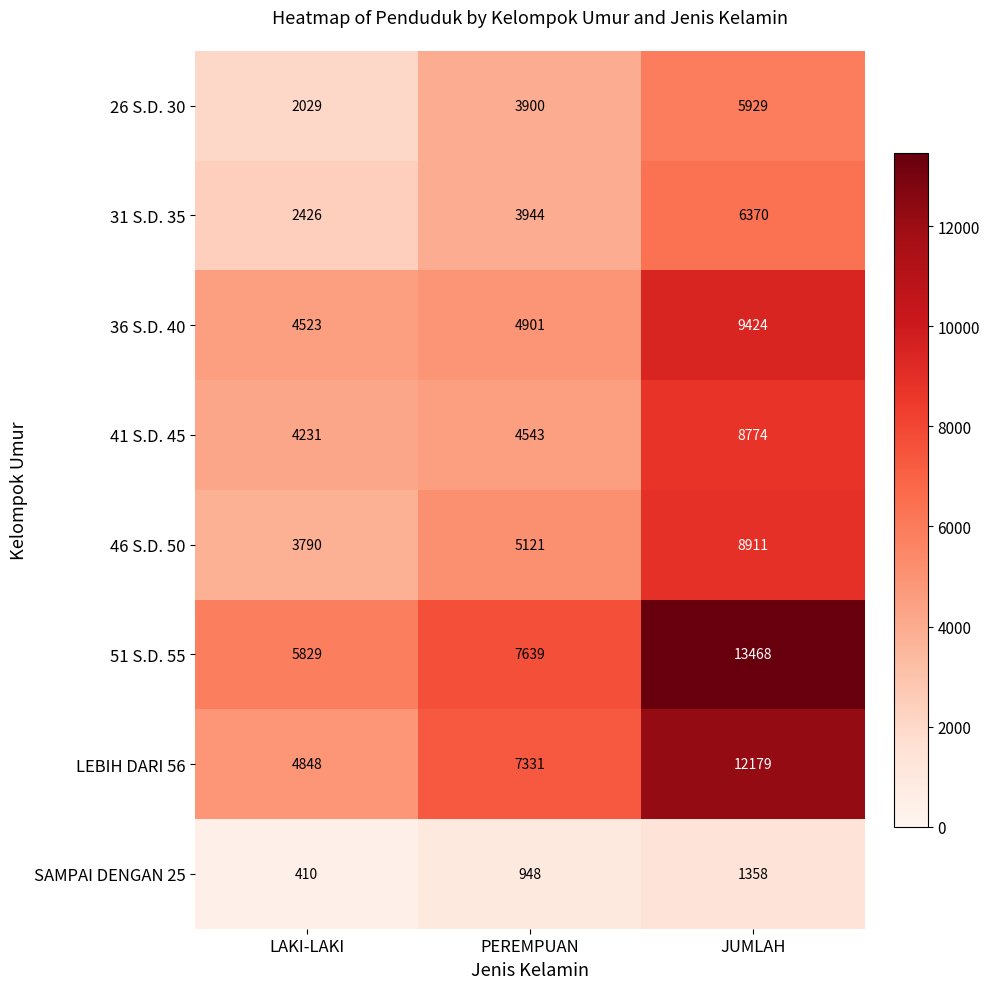

What is the difference between the 36 S.D. 40 values at LAKI-LAKI and JUMLAH?

4901